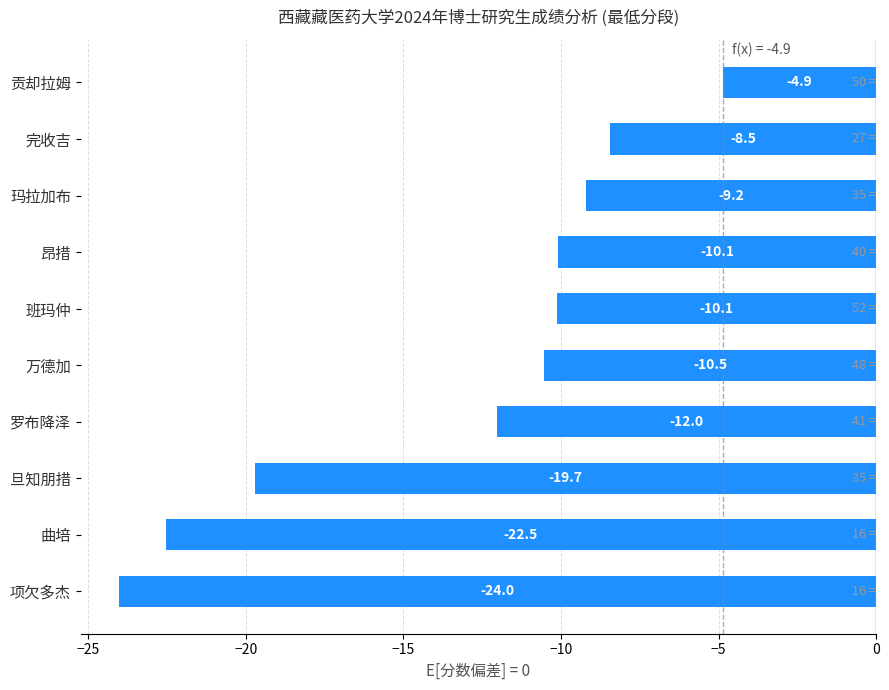

At which label is the value closest to -14?

罗布降泽